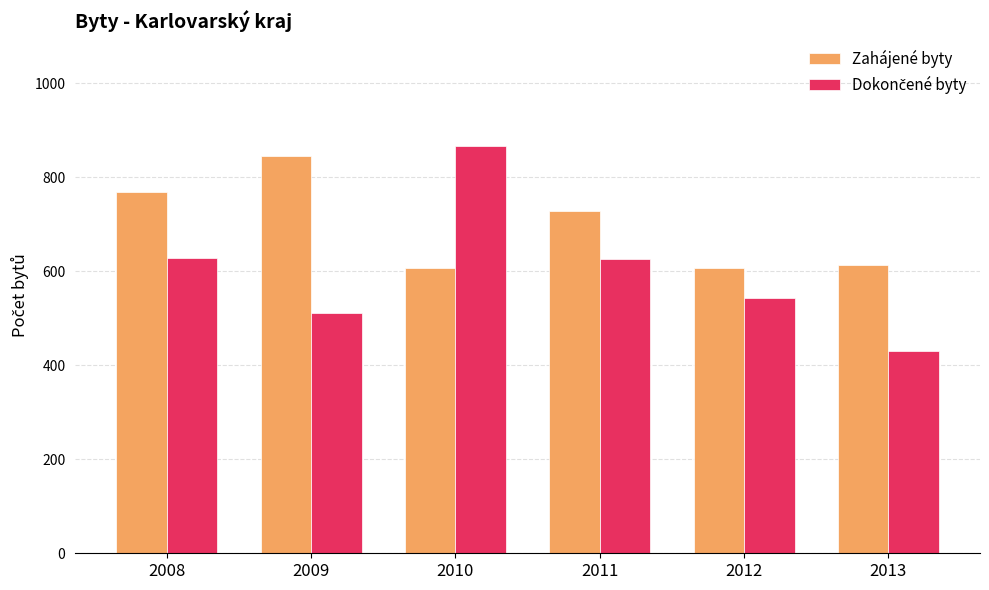

What is the average value of the Zahájené byty series?

695